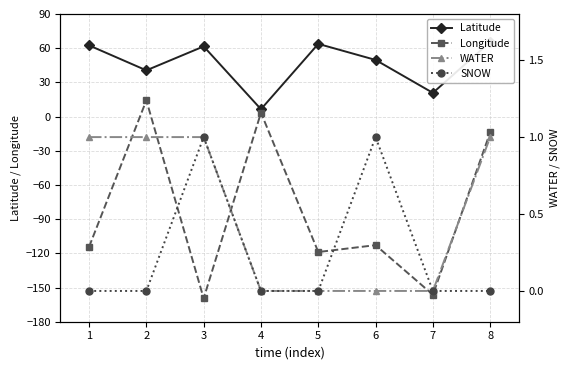

Rank the categories by Longitude value from highest to lowest.

2, 4, 8, 6, 1, 5, 7, 3